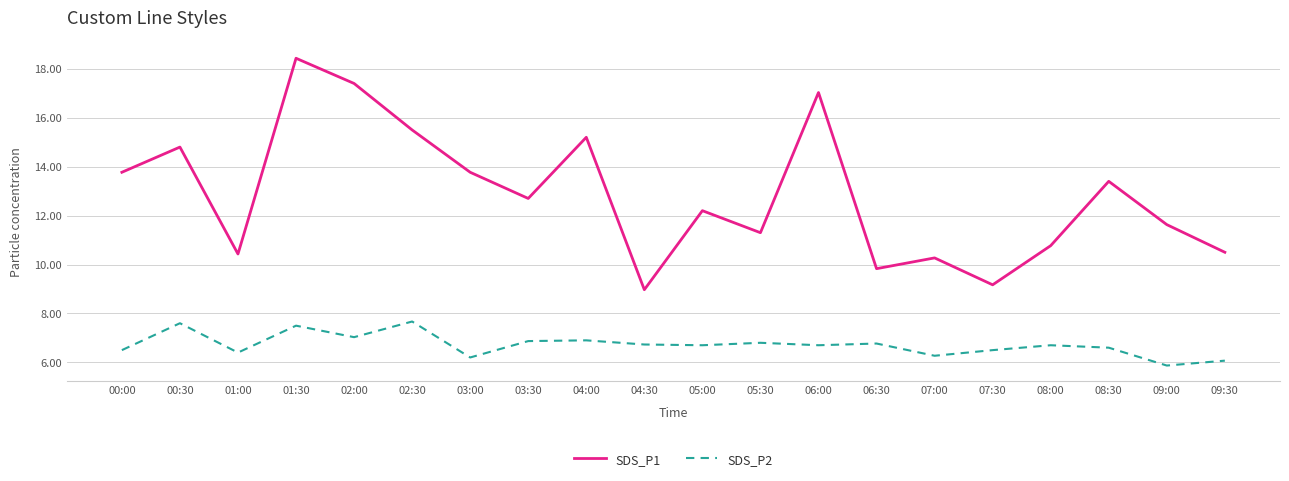

At 08:30, list the series in order from smallest to largest.

SDS_P2, SDS_P1